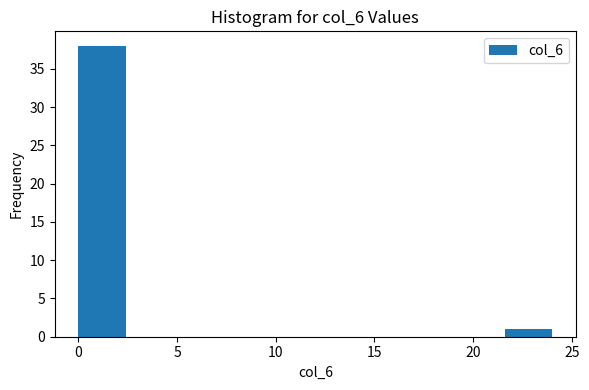

Reading left to right, transcribe this chart: for each bar, give the range it covers on the x-axis and its height. Neither the bar edges nor the heights are printed on the chart, so give them approximately, as read against the axes.

0.0 to 2.4: 38
2.4 to 4.8: 0
4.8 to 7.2: 0
7.2 to 9.6: 0
9.6 to 12.0: 0
12.0 to 14.4: 0
14.4 to 16.8: 0
16.8 to 19.2: 0
19.2 to 21.6: 0
21.6 to 24.0: 1